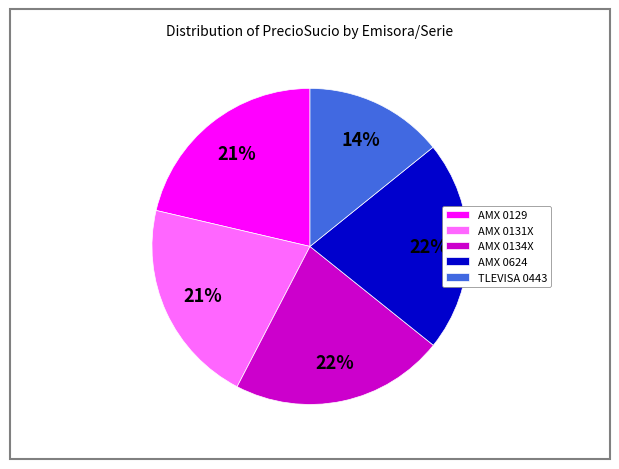

Which category has the smallest portion of the pie?

TLEVISA 0443